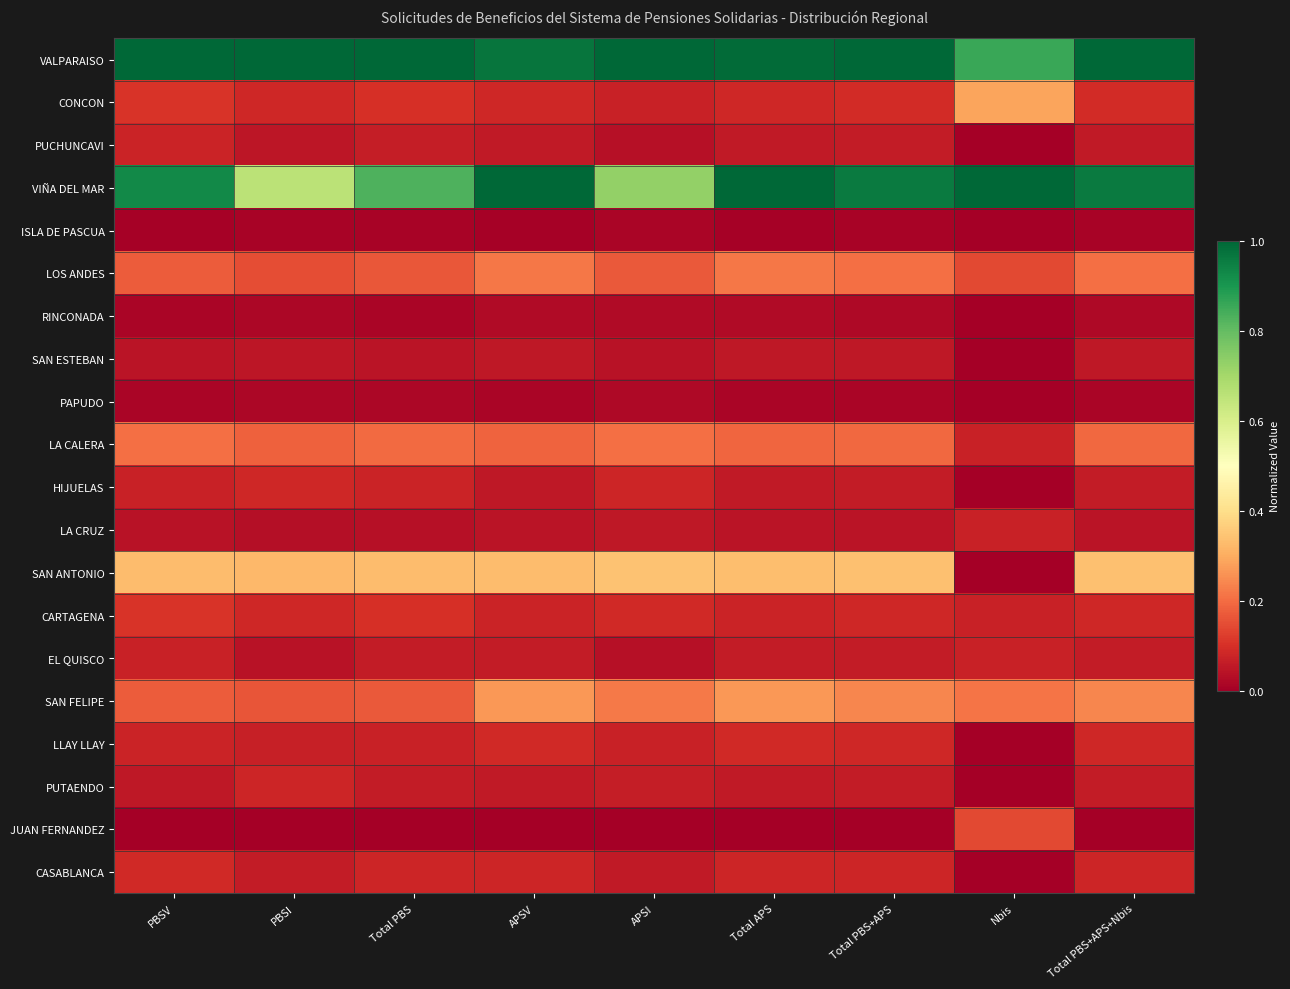

Reading left to right, transcribe all the data shown in this chart.

VALPARAISO: PBSV=1.0	PBSI=1.0	Total PBS=1.0	APSV=1.0	APSI=1.0	Total APS=1.0	Total PBS+APS=1.0	Nbis=0.9	Total PBS+APS+Nbis=1.0
CONCON: PBSV=0.1	PBSI=0.1	Total PBS=0.1	APSV=0.1	APSI=0.1	Total APS=0.1	Total PBS+APS=0.1	Nbis=0.3	Total PBS+APS+Nbis=0.1
PUCHUNCAVI: PBSV=0.1	PBSI=0.0	Total PBS=0.1	APSV=0.1	APSI=0.0	Total APS=0.1	Total PBS+APS=0.1	Nbis=0.0	Total PBS+APS+Nbis=0.1
VIÑA DEL MAR: PBSV=0.9	PBSI=0.7	Total PBS=0.8	APSV=1.0	APSI=0.7	Total APS=1.0	Total PBS+APS=1.0	Nbis=1.0	Total PBS+APS+Nbis=1.0
ISLA DE PASCUA: PBSV=0.0	PBSI=0.0	Total PBS=0.0	APSV=0.0	APSI=0.0	Total APS=0.0	Total PBS+APS=0.0	Nbis=0.0	Total PBS+APS+Nbis=0.0
LOS ANDES: PBSV=0.2	PBSI=0.2	Total PBS=0.2	APSV=0.2	APSI=0.2	Total APS=0.2	Total PBS+APS=0.2	Nbis=0.1	Total PBS+APS+Nbis=0.2
RINCONADA: PBSV=0.0	PBSI=0.0	Total PBS=0.0	APSV=0.0	APSI=0.0	Total APS=0.0	Total PBS+APS=0.0	Nbis=0.0	Total PBS+APS+Nbis=0.0
SAN ESTEBAN: PBSV=0.0	PBSI=0.0	Total PBS=0.0	APSV=0.1	APSI=0.0	Total APS=0.1	Total PBS+APS=0.1	Nbis=0.0	Total PBS+APS+Nbis=0.1
PAPUDO: PBSV=0.0	PBSI=0.0	Total PBS=0.0	APSV=0.0	APSI=0.0	Total APS=0.0	Total PBS+APS=0.0	Nbis=0.0	Total PBS+APS+Nbis=0.0
LA CALERA: PBSV=0.2	PBSI=0.2	Total PBS=0.2	APSV=0.2	APSI=0.2	Total APS=0.2	Total PBS+APS=0.2	Nbis=0.1	Total PBS+APS+Nbis=0.2
HIJUELAS: PBSV=0.1	PBSI=0.1	Total PBS=0.1	APSV=0.1	APSI=0.1	Total APS=0.1	Total PBS+APS=0.1	Nbis=0.0	Total PBS+APS+Nbis=0.1
LA CRUZ: PBSV=0.0	PBSI=0.0	Total PBS=0.0	APSV=0.0	APSI=0.1	Total APS=0.0	Total PBS+APS=0.0	Nbis=0.1	Total PBS+APS+Nbis=0.0
SAN ANTONIO: PBSV=0.3	PBSI=0.3	Total PBS=0.3	APSV=0.3	APSI=0.3	Total APS=0.3	Total PBS+APS=0.3	Nbis=0.0	Total PBS+APS+Nbis=0.3
CARTAGENA: PBSV=0.1	PBSI=0.1	Total PBS=0.1	APSV=0.1	APSI=0.1	Total APS=0.1	Total PBS+APS=0.1	Nbis=0.1	Total PBS+APS+Nbis=0.1
EL QUISCO: PBSV=0.1	PBSI=0.0	Total PBS=0.1	APSV=0.1	APSI=0.0	Total APS=0.1	Total PBS+APS=0.1	Nbis=0.1	Total PBS+APS+Nbis=0.1
SAN FELIPE: PBSV=0.2	PBSI=0.2	Total PBS=0.2	APSV=0.3	APSI=0.2	Total APS=0.3	Total PBS+APS=0.2	Nbis=0.2	Total PBS+APS+Nbis=0.2
LLAY LLAY: PBSV=0.1	PBSI=0.1	Total PBS=0.1	APSV=0.1	APSI=0.1	Total APS=0.1	Total PBS+APS=0.1	Nbis=0.0	Total PBS+APS+Nbis=0.1
PUTAENDO: PBSV=0.1	PBSI=0.1	Total PBS=0.1	APSV=0.1	APSI=0.1	Total APS=0.1	Total PBS+APS=0.1	Nbis=0.0	Total PBS+APS+Nbis=0.1
JUAN FERNANDEZ: PBSV=0.0	PBSI=0.0	Total PBS=0.0	APSV=0.0	APSI=0.0	Total APS=0.0	Total PBS+APS=0.0	Nbis=0.1	Total PBS+APS+Nbis=0.0
CASABLANCA: PBSV=0.1	PBSI=0.1	Total PBS=0.1	APSV=0.1	APSI=0.1	Total APS=0.1	Total PBS+APS=0.1	Nbis=0.0	Total PBS+APS+Nbis=0.1